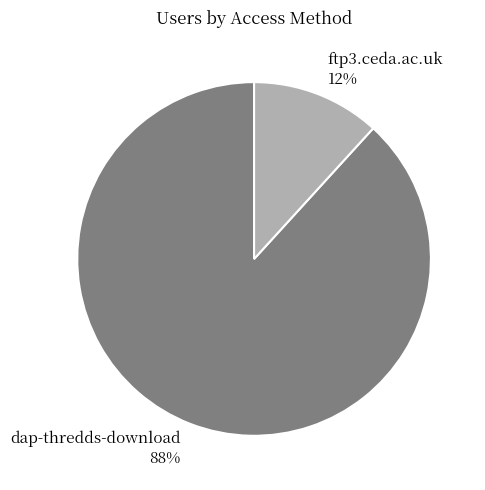

The dap-thredds-download slice represents 88% of the pie. True or false?

True